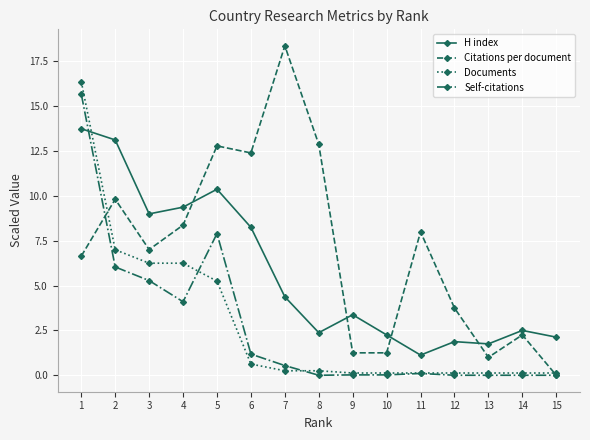

What is the maximum value for Self-citations?

15.7